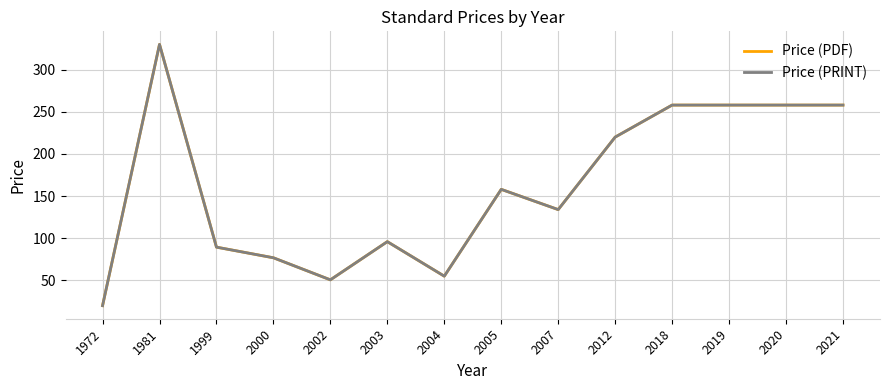

At which category is the sum across all series the highest?

1981